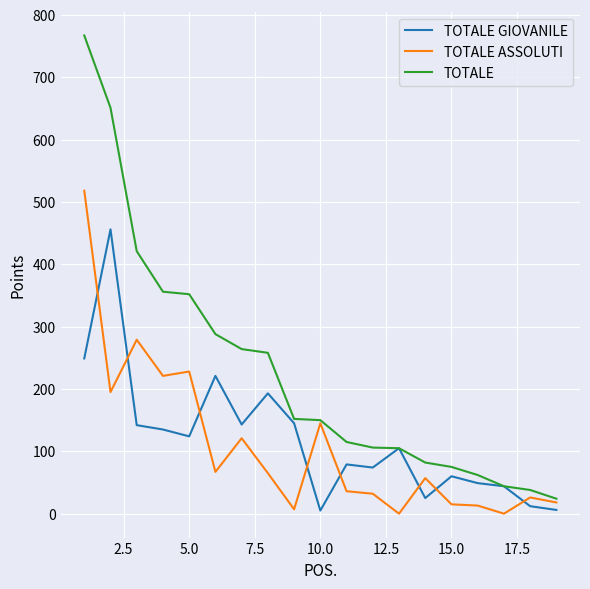

What is the greatest value displayed?

767